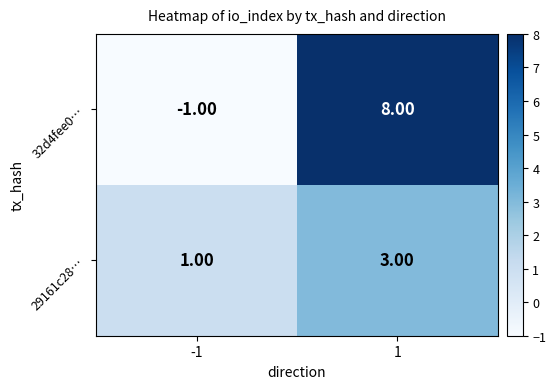

What is the total value across all series at 1?

11